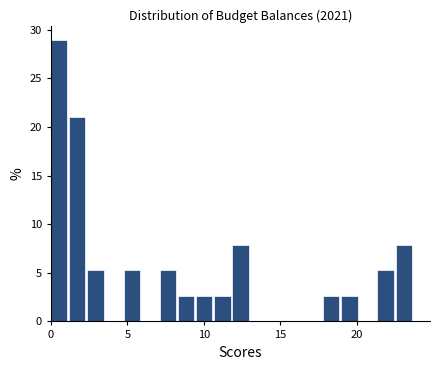

Read against the x-axis, roughly where is the centre of the tallest bar?

0.5